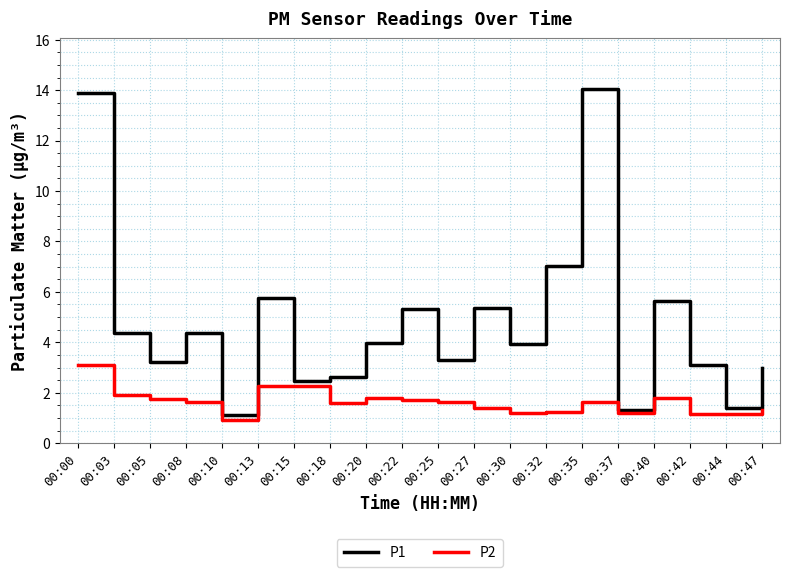

What is the difference between the highest and lowest values at 00:40?

3.8